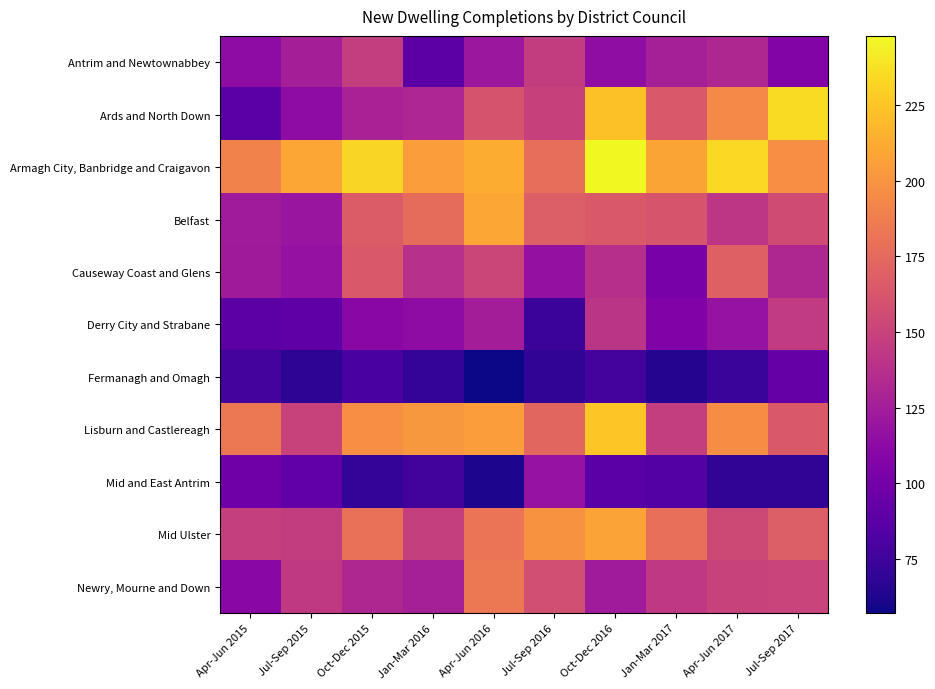

Reading right to left, extract all data points from this chart.

Antrim and Newtownabbey: Jul-Sep 2017=107	Apr-Jun 2017=132	Jan-Mar 2017=127	Oct-Dec 2016=114	Jul-Sep 2016=146	Apr-Jun 2016=121	Jan-Mar 2016=89	Oct-Dec 2015=147	Jul-Sep 2015=126	Apr-Jun 2015=113
Ards and North Down: Jul-Sep 2017=235	Apr-Jun 2017=195	Jan-Mar 2017=165	Oct-Dec 2016=223	Jul-Sep 2016=149	Apr-Jun 2016=161	Jan-Mar 2016=131	Oct-Dec 2015=128	Jul-Sep 2015=113	Apr-Jun 2015=87
Armagh City, Banbridge and Craigavon: Jul-Sep 2017=197	Apr-Jun 2017=234	Jan-Mar 2017=209	Oct-Dec 2016=248	Jul-Sep 2016=178	Apr-Jun 2016=213	Jan-Mar 2016=205	Oct-Dec 2015=233	Jul-Sep 2015=210	Apr-Jun 2015=190
Belfast: Jul-Sep 2017=156	Apr-Jun 2017=142	Jan-Mar 2017=162	Oct-Dec 2016=165	Jul-Sep 2016=168	Apr-Jun 2016=210	Jan-Mar 2016=177	Oct-Dec 2015=166	Jul-Sep 2015=119	Apr-Jun 2015=124
Causeway Coast and Glens: Jul-Sep 2017=132	Apr-Jun 2017=169	Jan-Mar 2017=103	Oct-Dec 2016=137	Jul-Sep 2016=116	Apr-Jun 2016=152	Jan-Mar 2016=138	Oct-Dec 2015=165	Jul-Sep 2015=117	Apr-Jun 2015=123
Derry City and Strabane: Jul-Sep 2017=145	Apr-Jun 2017=118	Jan-Mar 2017=106	Oct-Dec 2016=141	Jul-Sep 2016=74	Apr-Jun 2016=125	Jan-Mar 2016=113	Oct-Dec 2015=111	Jul-Sep 2015=90	Apr-Jun 2015=89
Fermanagh and Omagh: Jul-Sep 2017=93	Apr-Jun 2017=73	Jan-Mar 2017=64	Oct-Dec 2016=78	Jul-Sep 2016=69	Apr-Jun 2016=57	Jan-Mar 2016=71	Oct-Dec 2015=80	Jul-Sep 2015=68	Apr-Jun 2015=78
Lisburn and Castlereagh: Jul-Sep 2017=165	Apr-Jun 2017=196	Jan-Mar 2017=147	Oct-Dec 2016=226	Jul-Sep 2016=173	Apr-Jun 2016=205	Jan-Mar 2016=202	Oct-Dec 2015=198	Jul-Sep 2015=150	Apr-Jun 2015=184
Mid and East Antrim: Jul-Sep 2017=69	Apr-Jun 2017=69	Jan-Mar 2017=85	Oct-Dec 2016=87	Jul-Sep 2016=118	Apr-Jun 2016=62	Jan-Mar 2016=77	Oct-Dec 2015=71	Jul-Sep 2015=91	Apr-Jun 2015=98
Mid Ulster: Jul-Sep 2017=168	Apr-Jun 2017=154	Jan-Mar 2017=179	Oct-Dec 2016=208	Jul-Sep 2016=199	Apr-Jun 2016=182	Jan-Mar 2016=148	Oct-Dec 2015=180	Jul-Sep 2015=146	Apr-Jun 2015=148
Newry, Mourne and Down: Jul-Sep 2017=151	Apr-Jun 2017=150	Jan-Mar 2017=143	Oct-Dec 2016=124	Jul-Sep 2016=158	Apr-Jun 2016=184	Jan-Mar 2016=127	Oct-Dec 2015=132	Jul-Sep 2015=144	Apr-Jun 2015=110